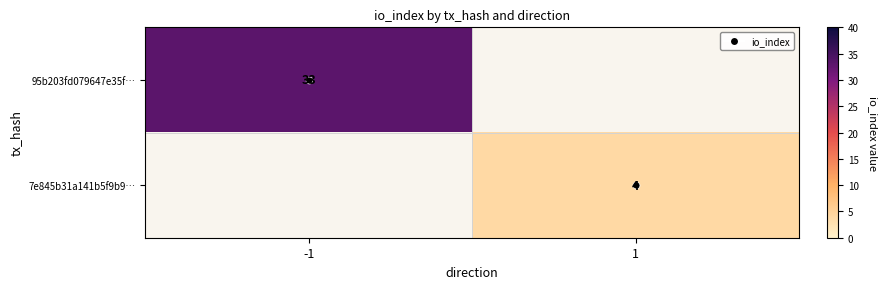

List the labels in order of 7e845b31a141b5f9b9… value, smallest first.

-1, 1